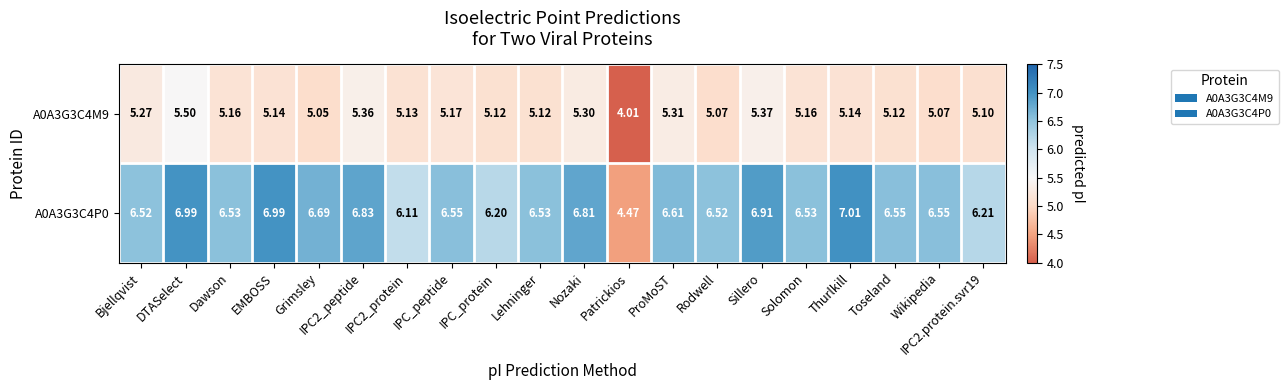

At which label does A0A3G3C4M9 reach its minimum?

Patrickios